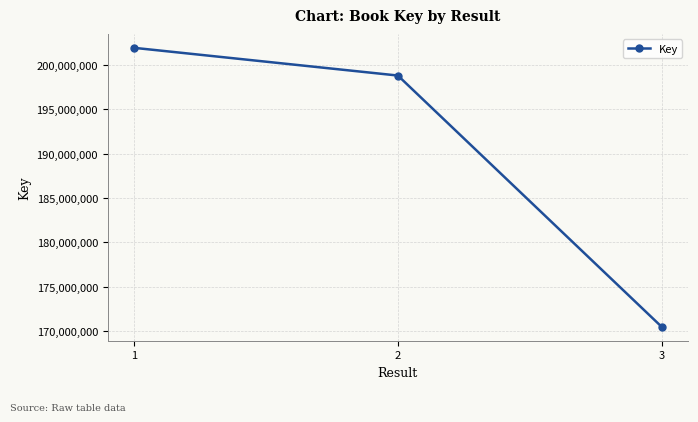

What is the change in value from 1 to 2?

-3123995